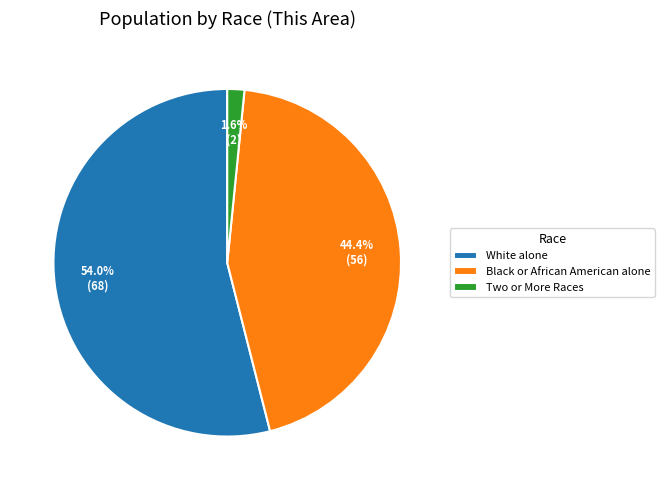

Which slice is the smallest?

Two or More Races